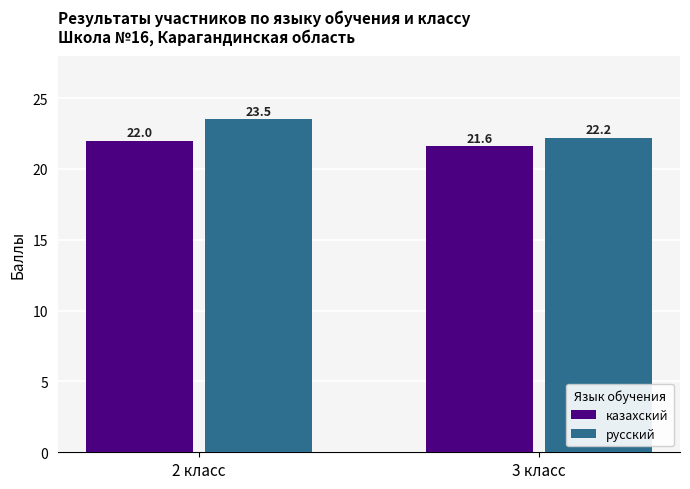

What is the label of the 1st bar from the left?

2 класс